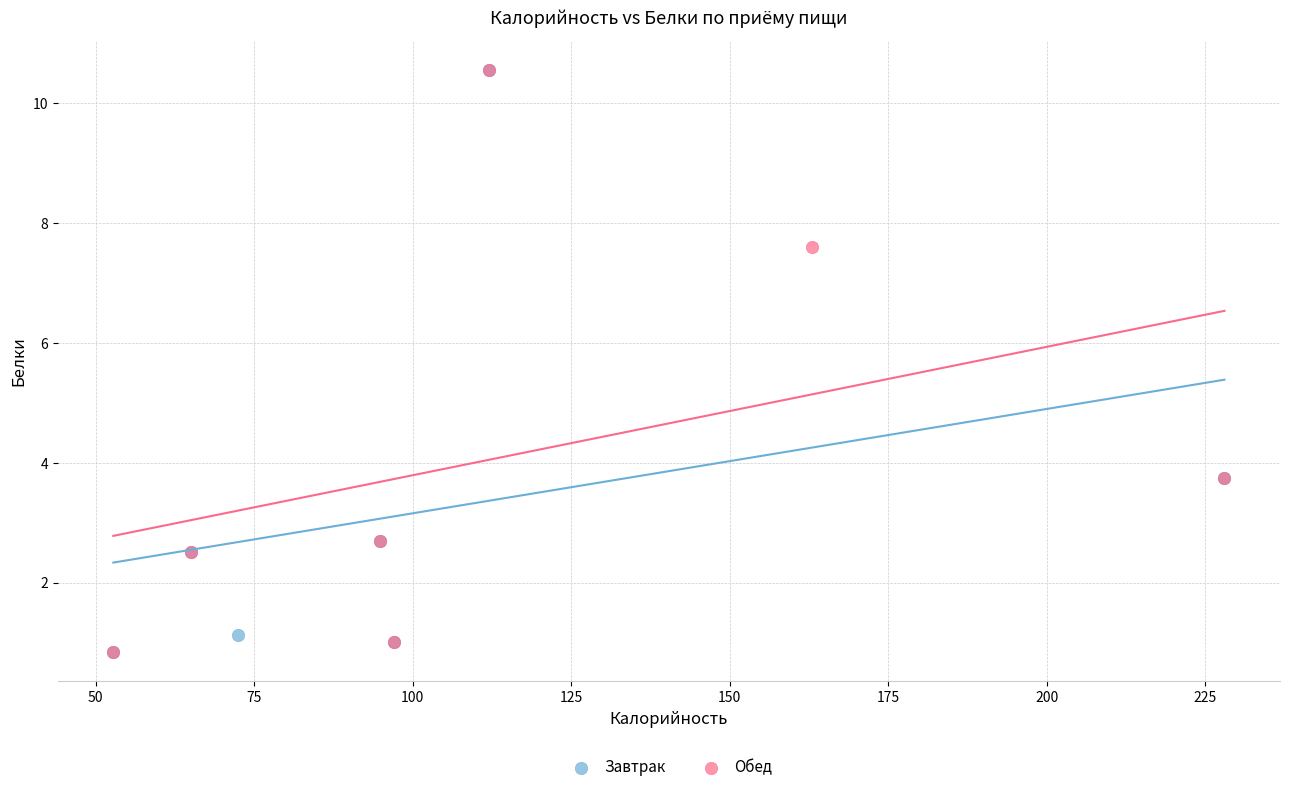

What are all the series names shown in the legend?

Завтрак, Обед